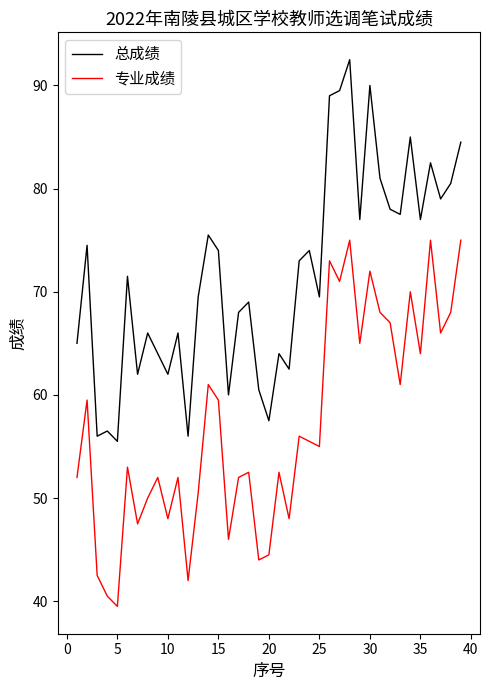

What is the smallest value displayed?

39.5